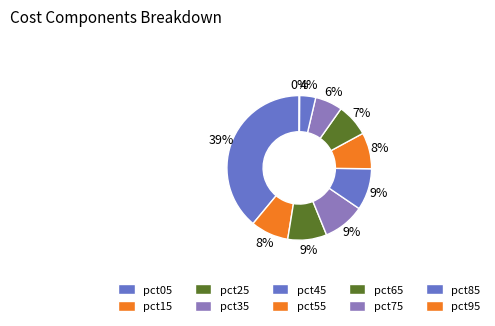

Which category has the smallest portion of the pie?

pct95